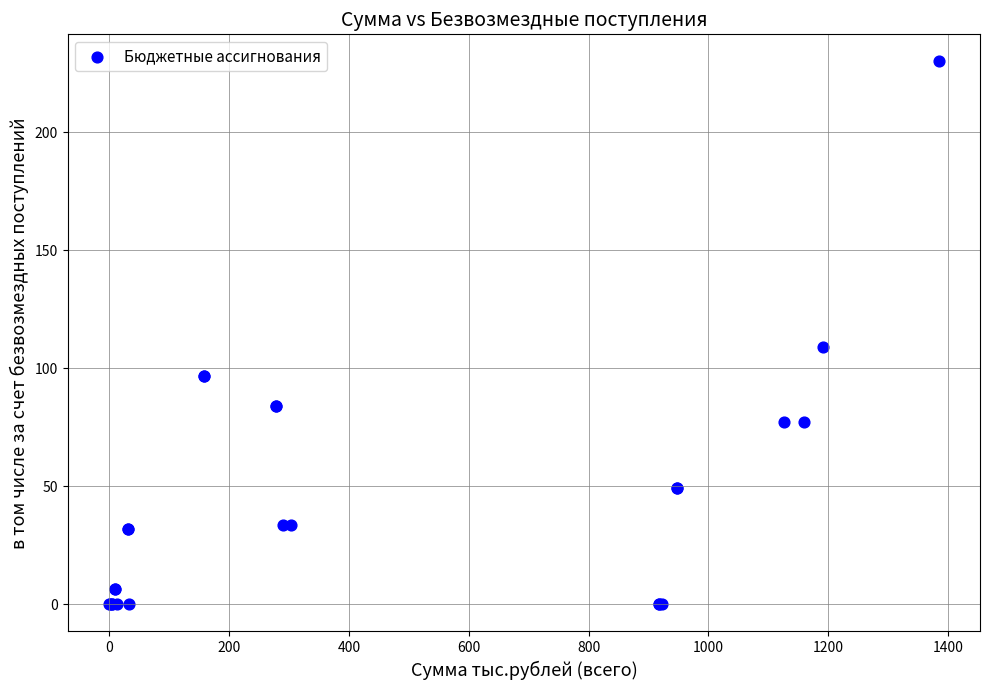

What Y value in the scatter plot is closest to 115?

109.2